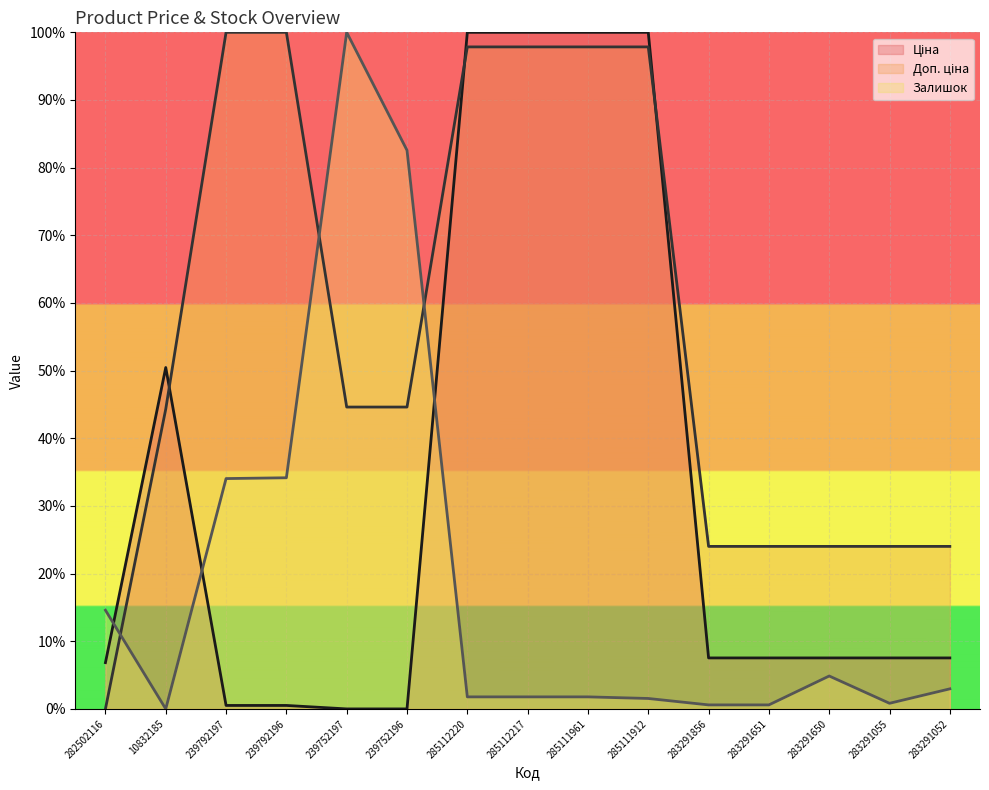

Which series has the widest spread of values?

Ціна